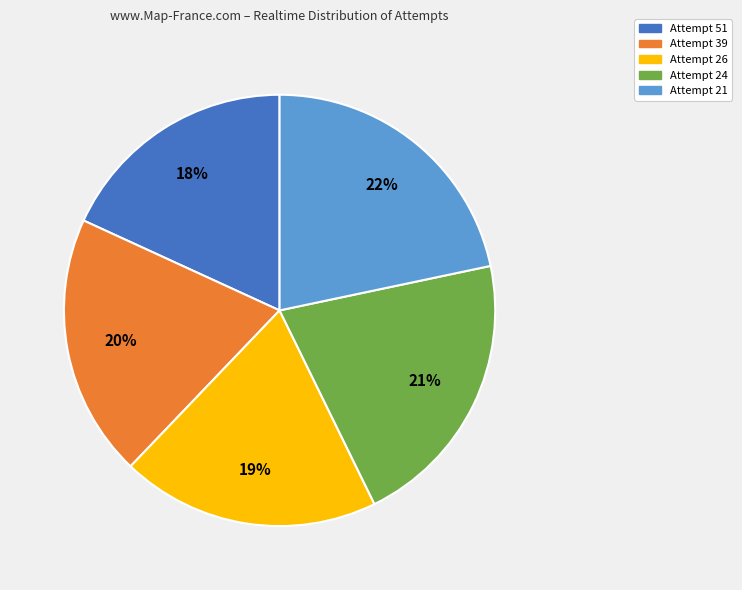

The Attempt 51 slice represents 10% of the pie. True or false?

False